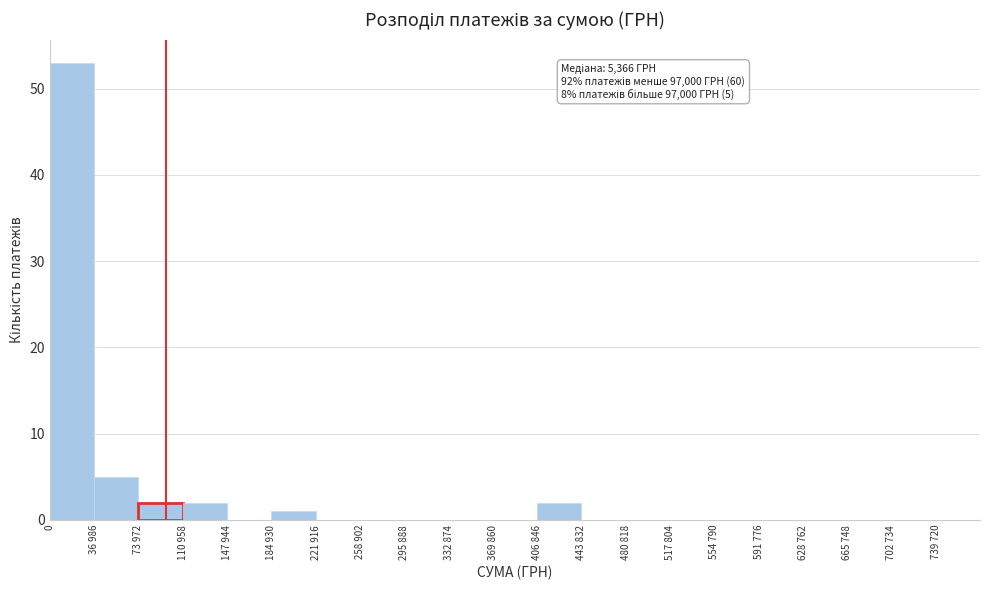

Reading right to left, extract all data points from this chart.

702 734=0	665 748=0	628 762=0	591 776=0	554 790=0	517 804=0	480 818=0	443 832=0	406 846=2	369 860=0	332 874=0	295 888=0	258 902=0	221 916=0	184 930=1	147 944=0	110 958=2	73 972=2	36 986=5	0=53